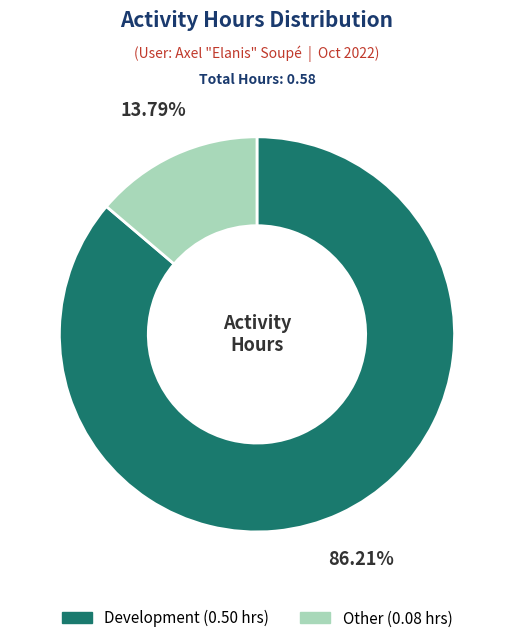

What is the majority slice?

Development